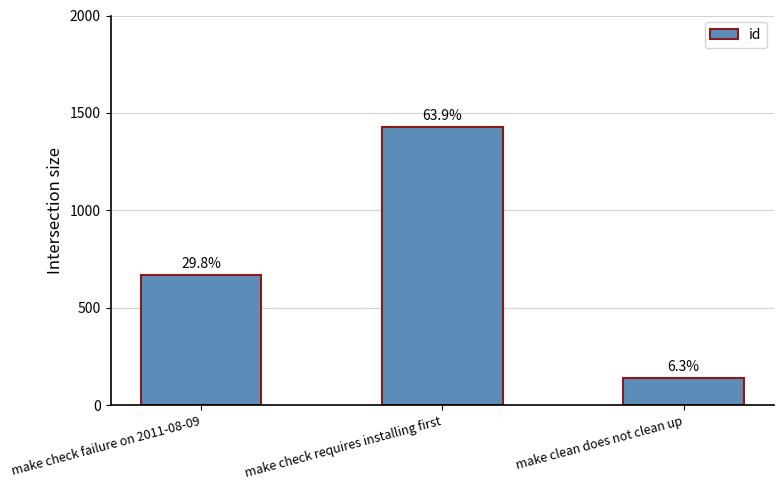

What is the difference between the values at make clean does not clean up and make check failure on 2011-08-09?

527